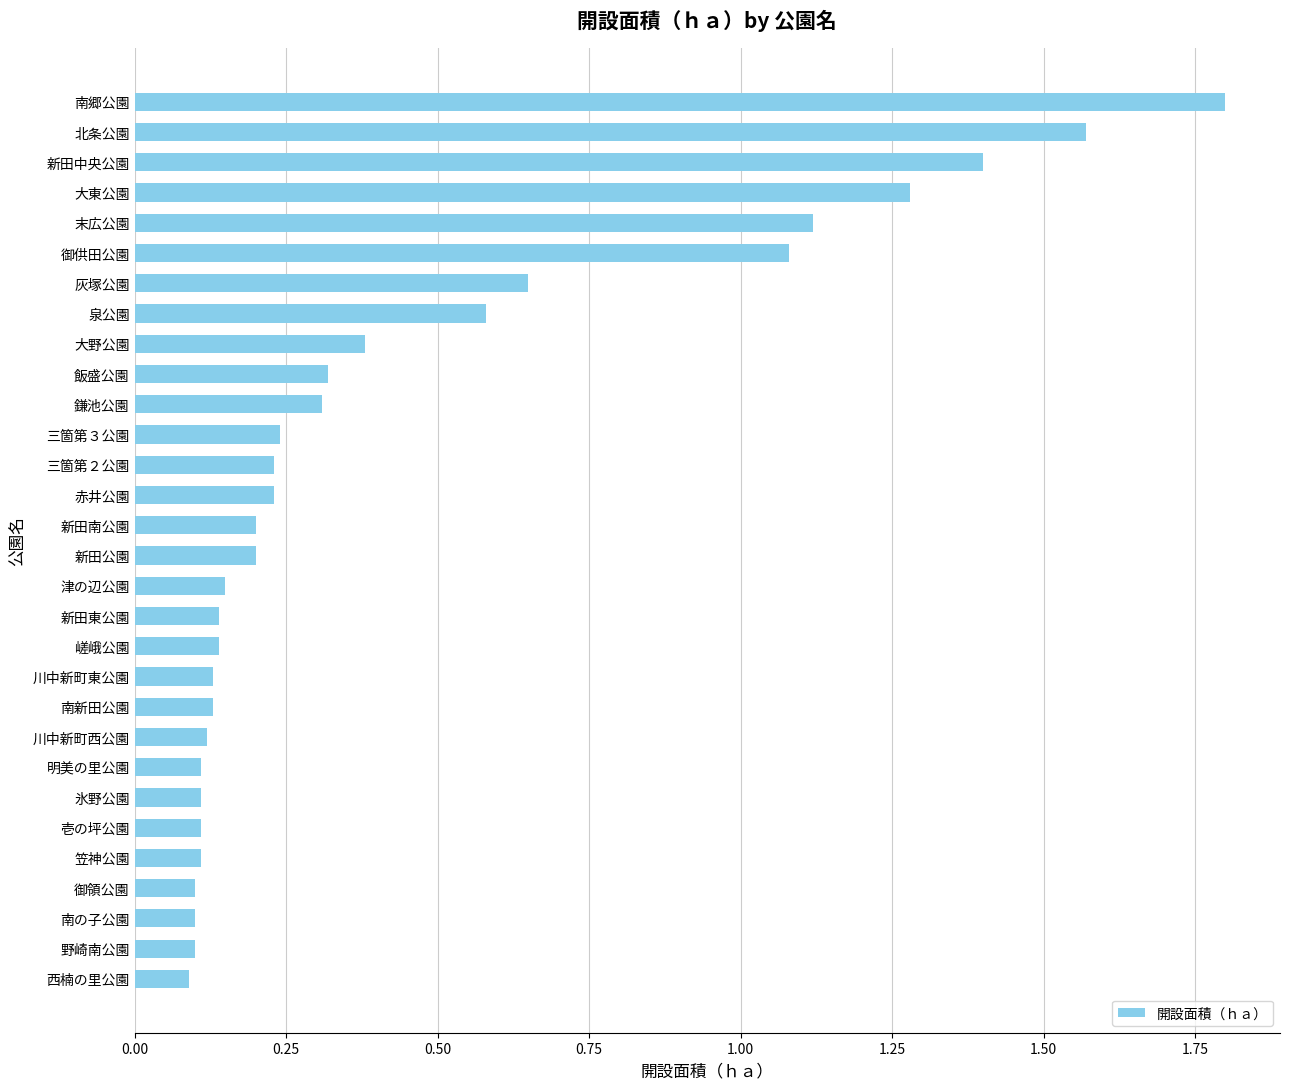

What is the sum of the values at 飯盛公園 and 嵯峨公園?

0.5